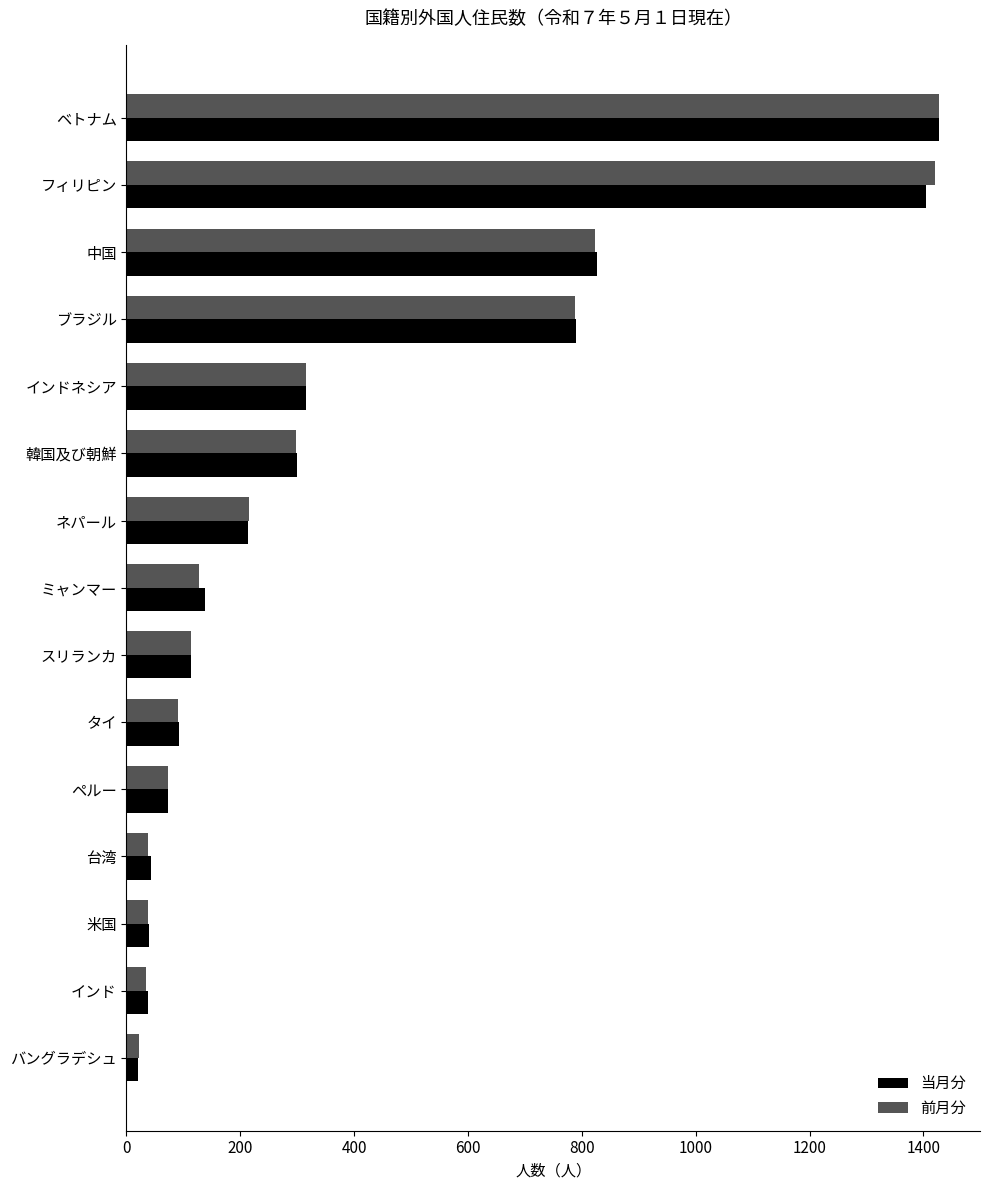

How many values in the 前月分 series are below 127?

7